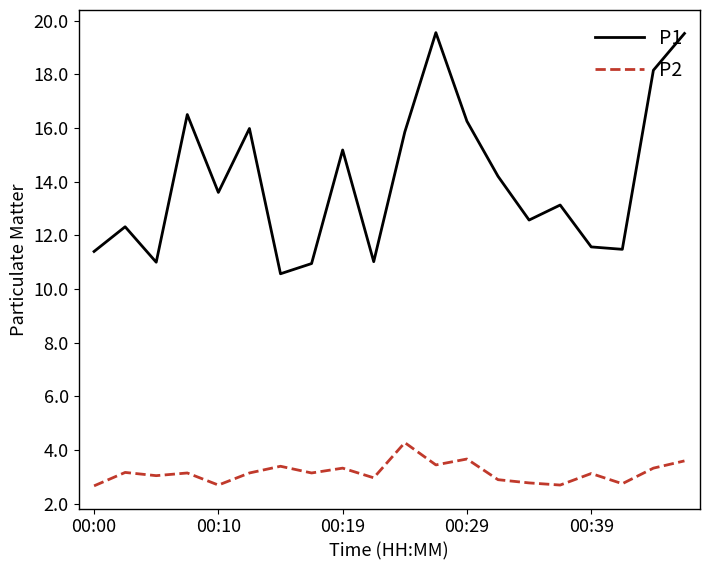

Which series has the largest range (max minus min)?

P1